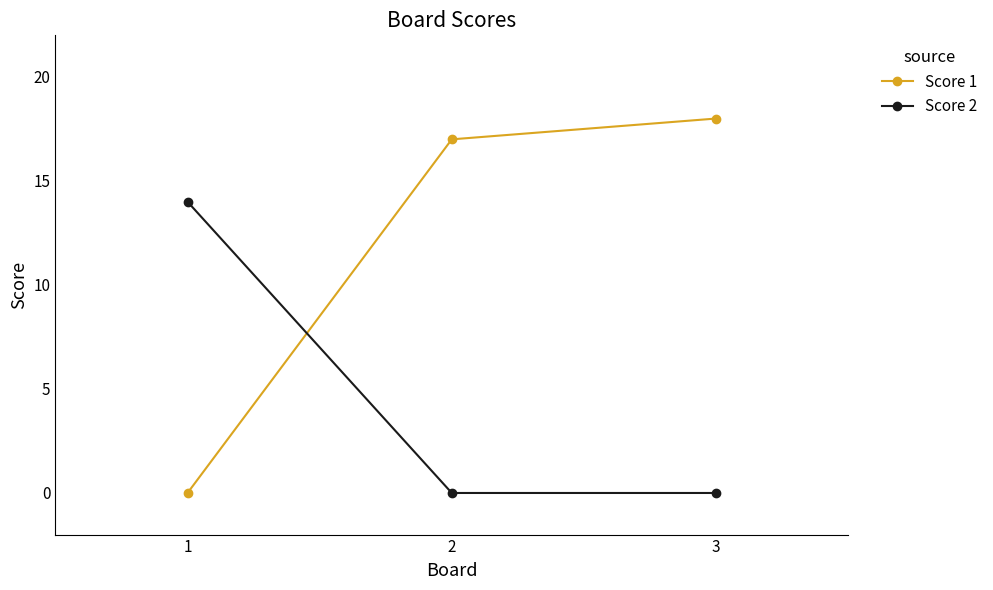

List the series in order of their overall mean, highest first.

Score 1, Score 2